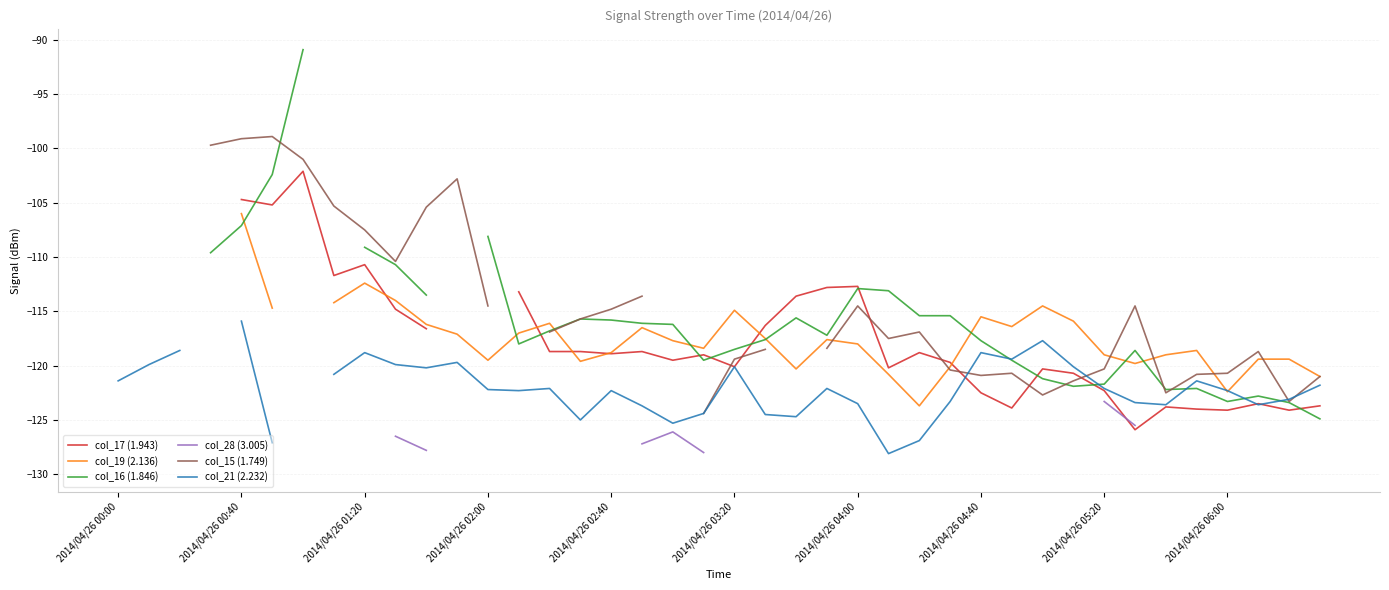

How many lines are shown in the chart?

6